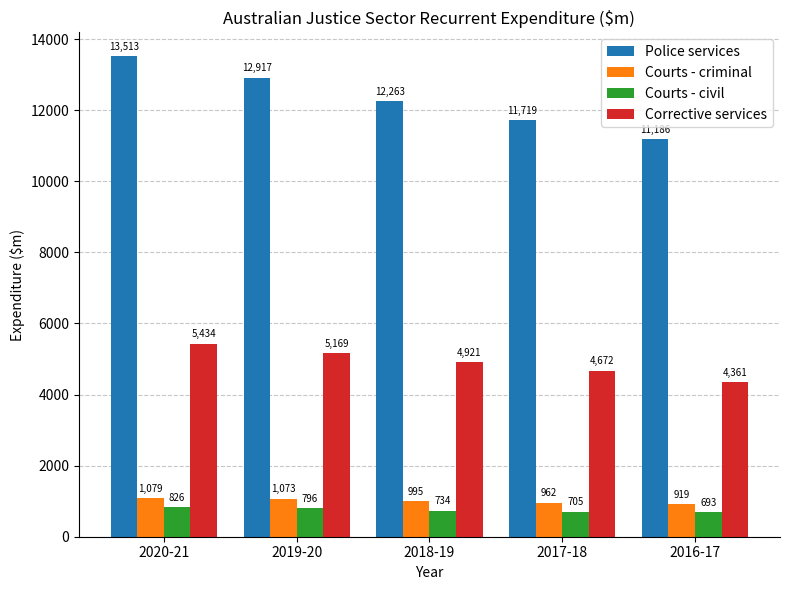

Is the value of Corrective services at 2018-19 greater than the value of Police services at 2016-17?

No